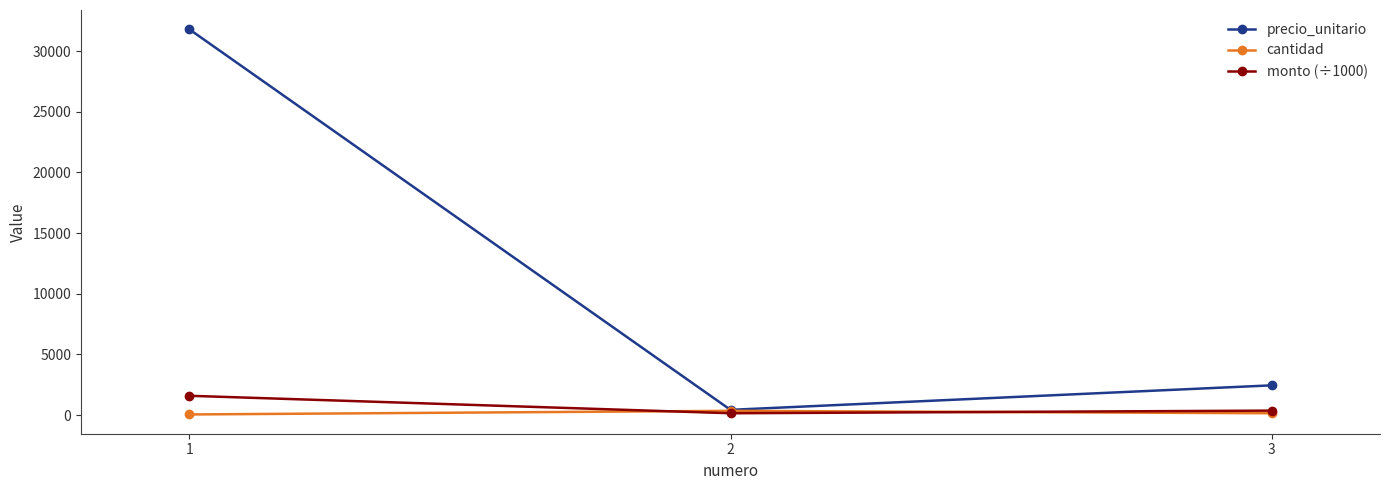

What is the difference between the maximum and second lowest values in the precio_unitario series?

29350.0